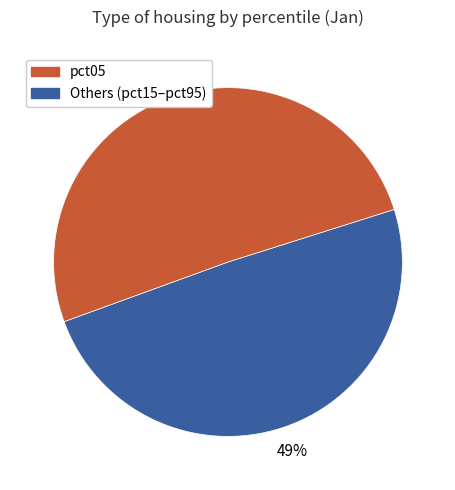

Does any single category account for the majority?

Yes